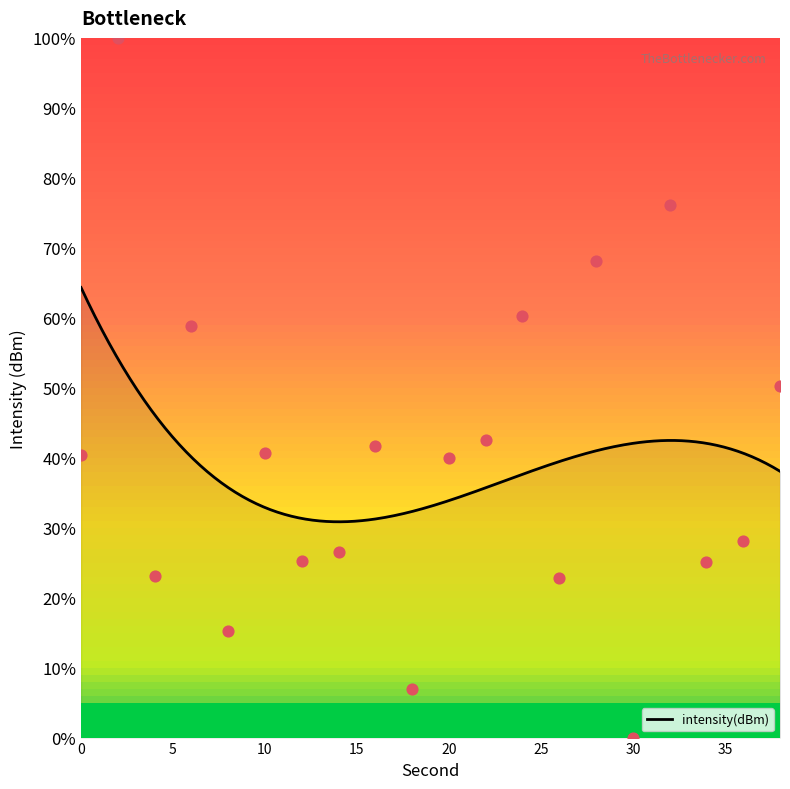

What is the change in value from 6 to 10?

-18.3